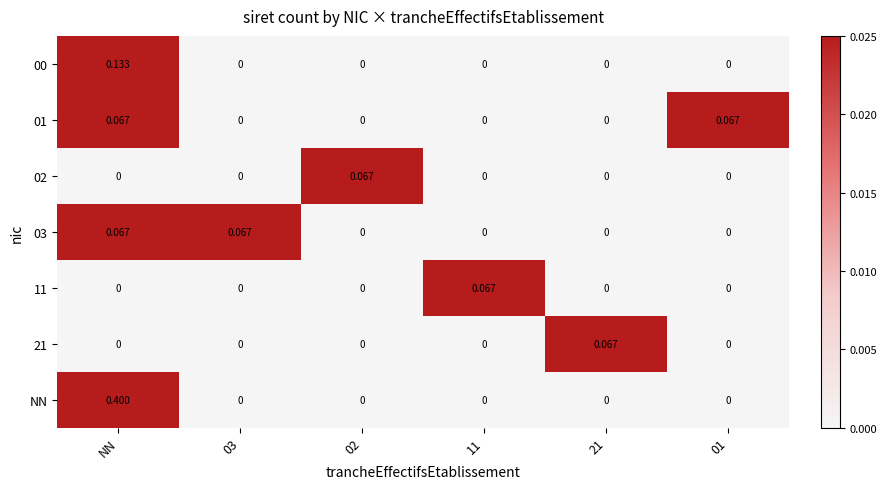

Which label corresponds to the largest value in the chart?

NN